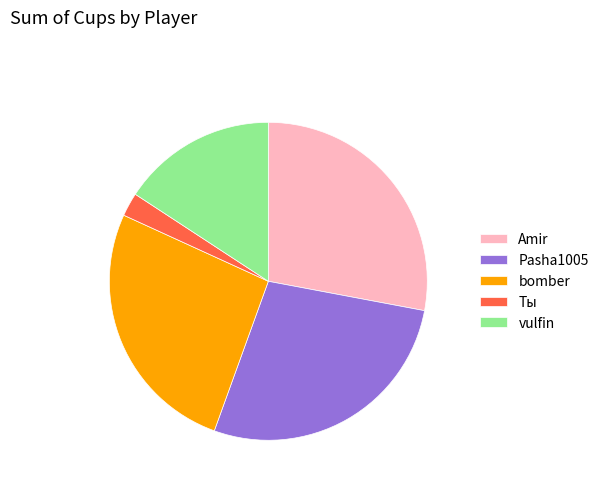

Count the number of slices in the pie.

5